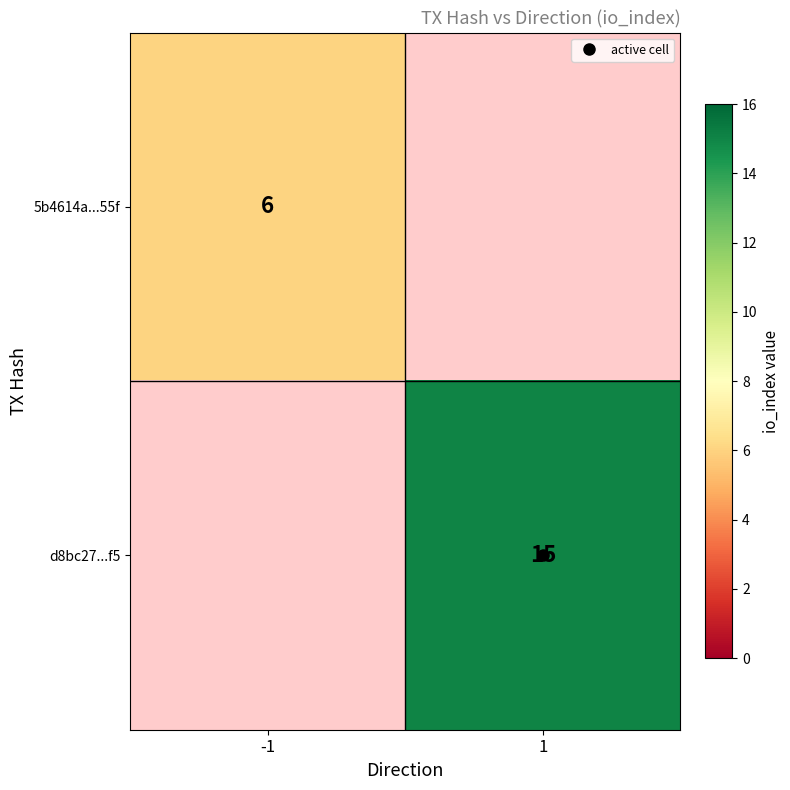

How many positive values does the d8bc27...f5 series have?

1